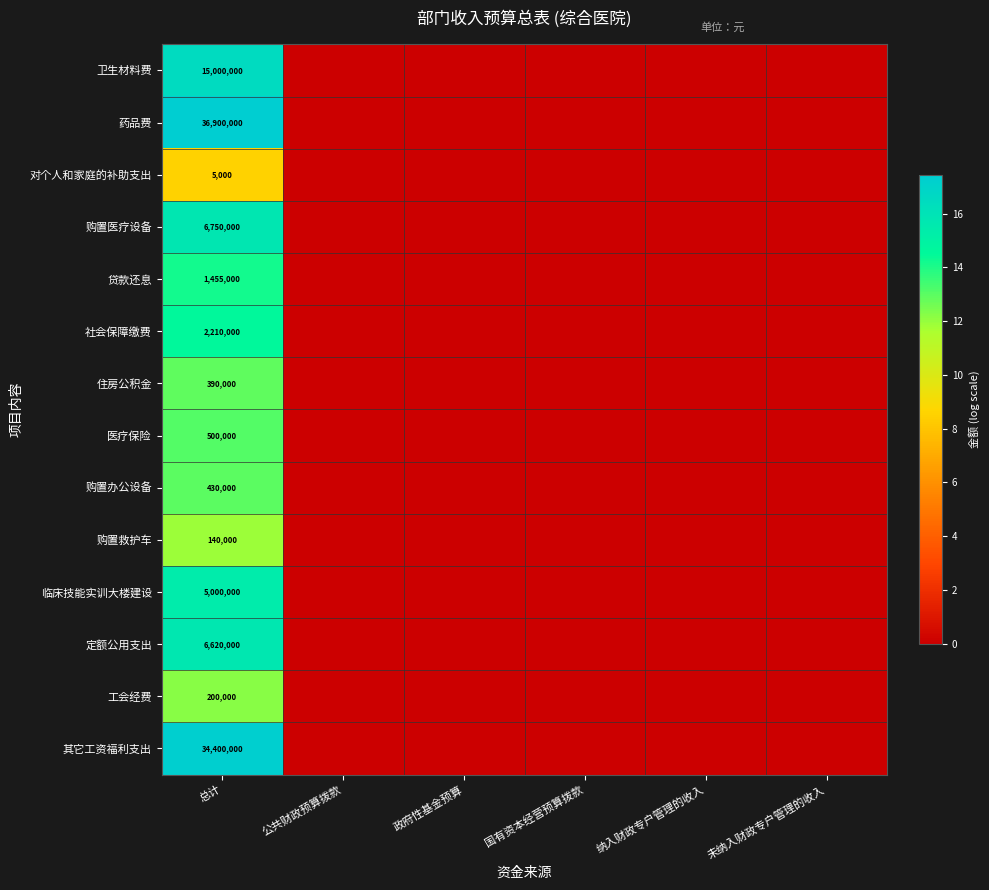

The value of 对个人和家庭的补助支出 at 总计 is 5000. True or false?

True